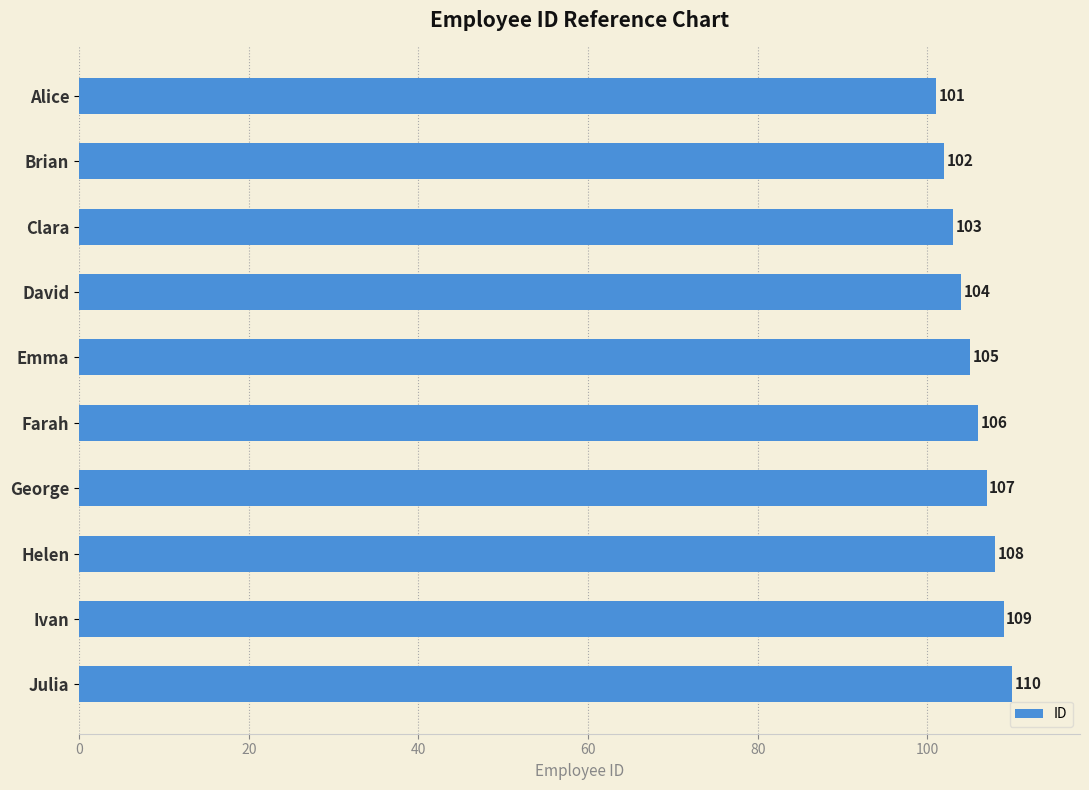

Rank the categories by value from highest to lowest.

Julia, Ivan, Helen, George, Farah, Emma, David, Clara, Brian, Alice